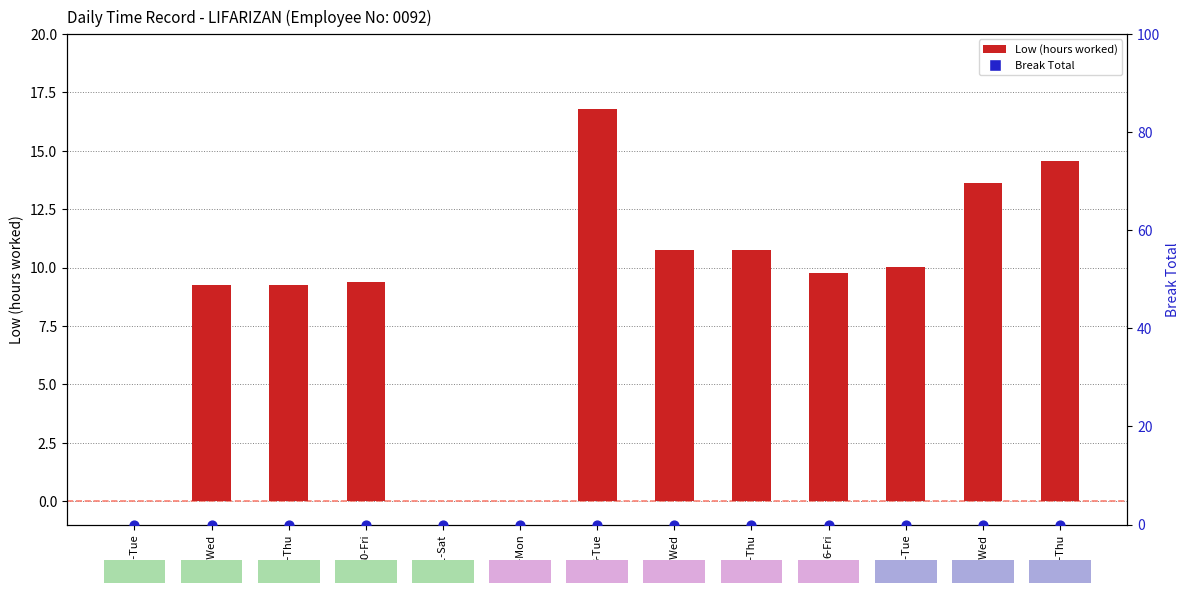

What are all the series names shown in the legend?

Low (hours worked), Break Total